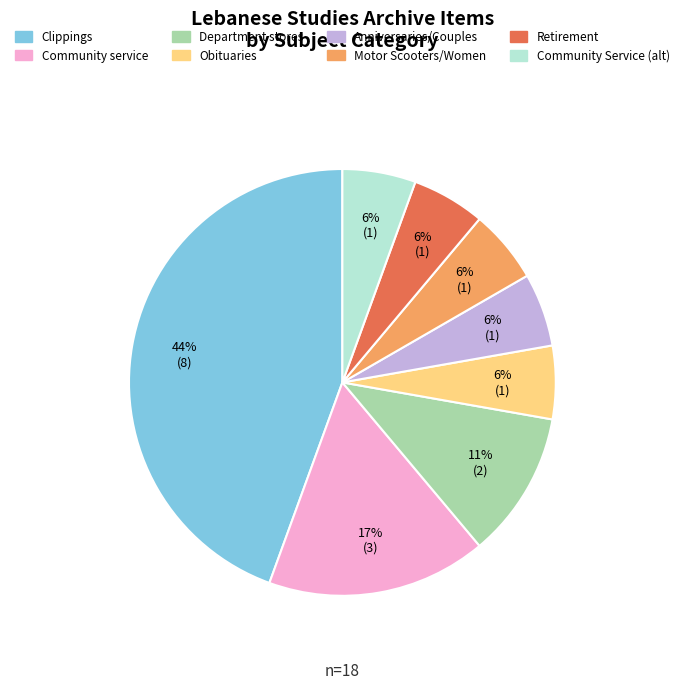

How many segments does this pie chart have?

8